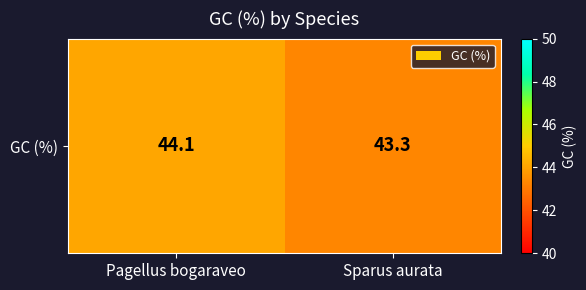

Reading left to right, what are all the values shown in this chart?

44.1	43.3